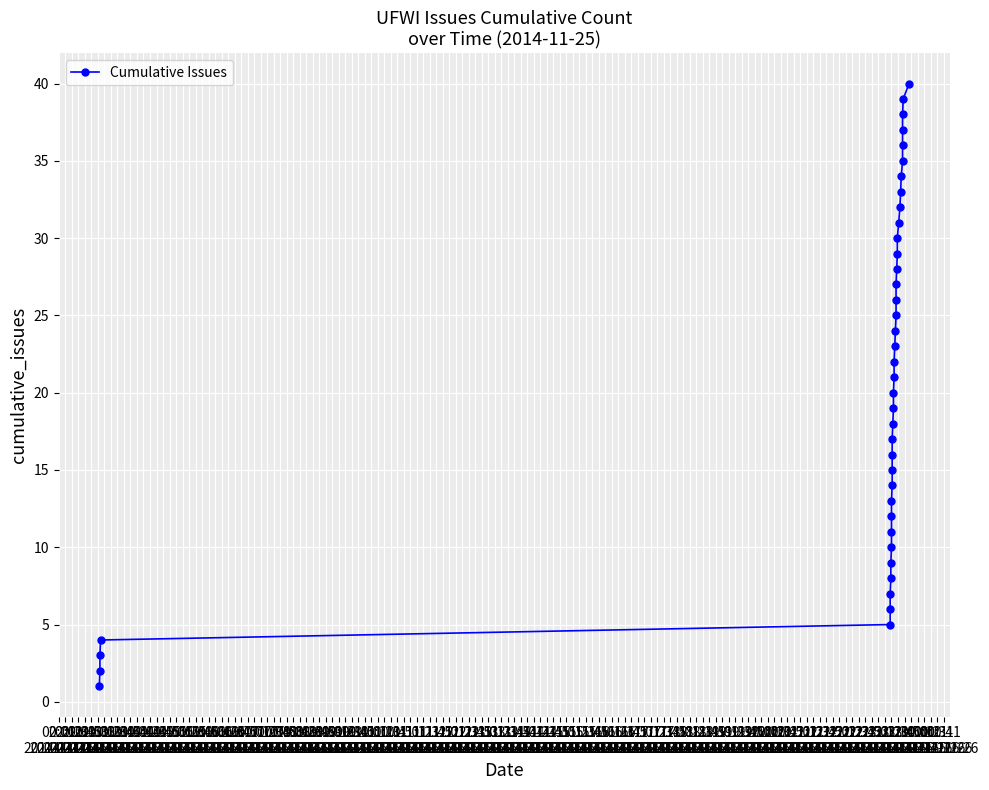

Is it true that the value at 02:51
2014-11-25 is 6?

True